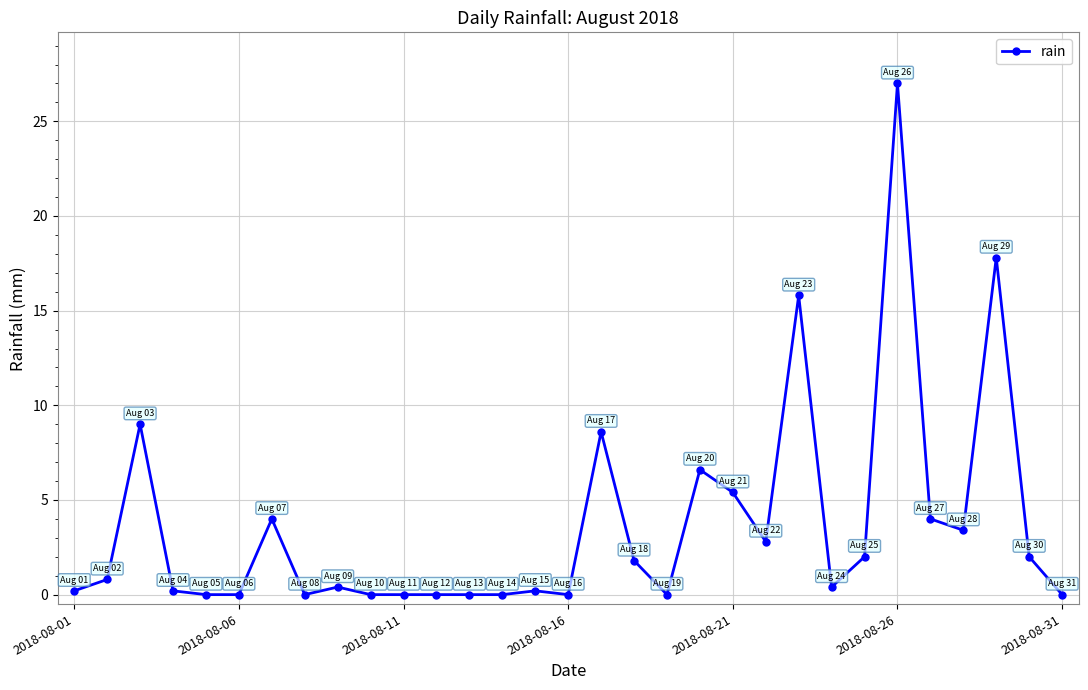

How many categories are shown in the chart?

31